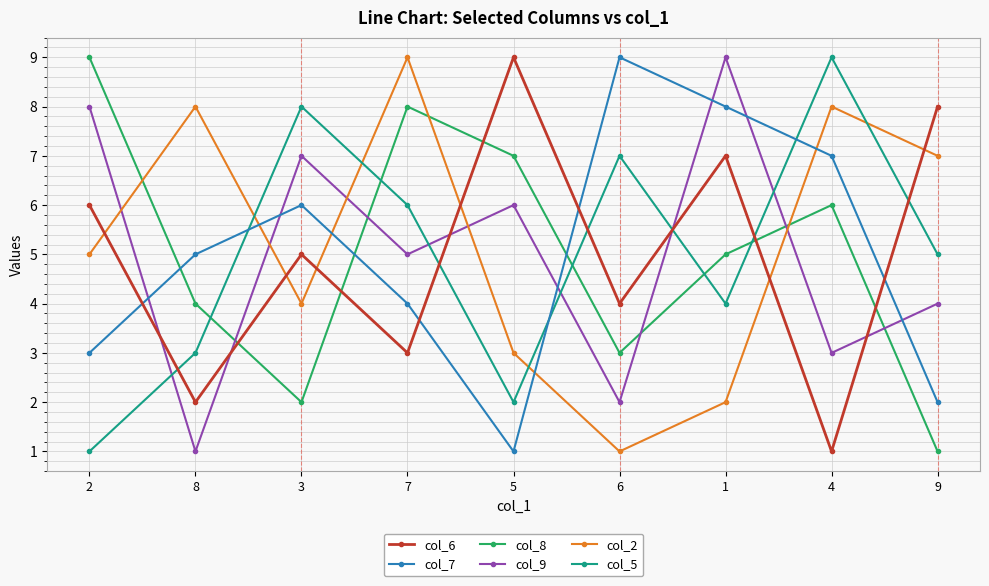

Is it true that col_5 equals 0 at 2?

False